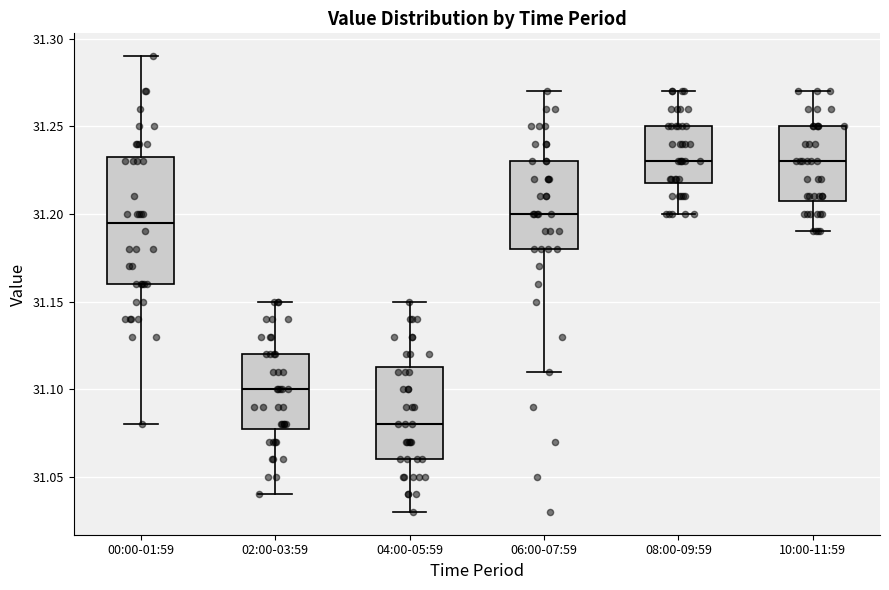

Which box is the tallest, from its lower edge to its upper edge?

00:00-01:59